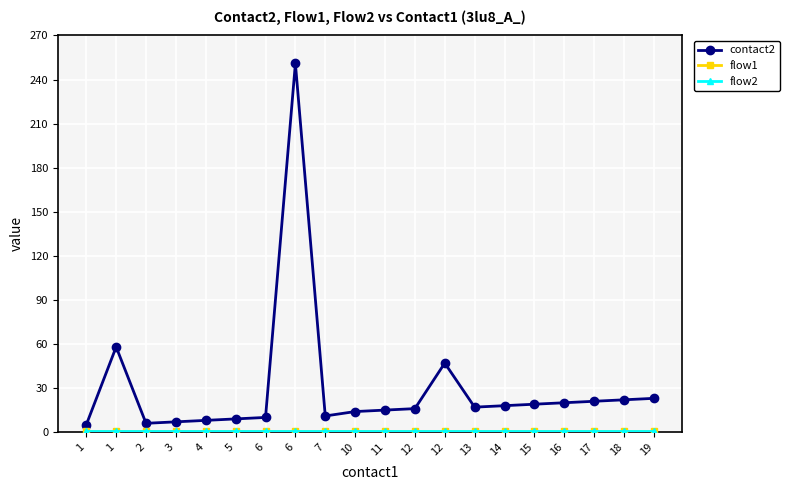

Between 5 and 7, which is larger?

7